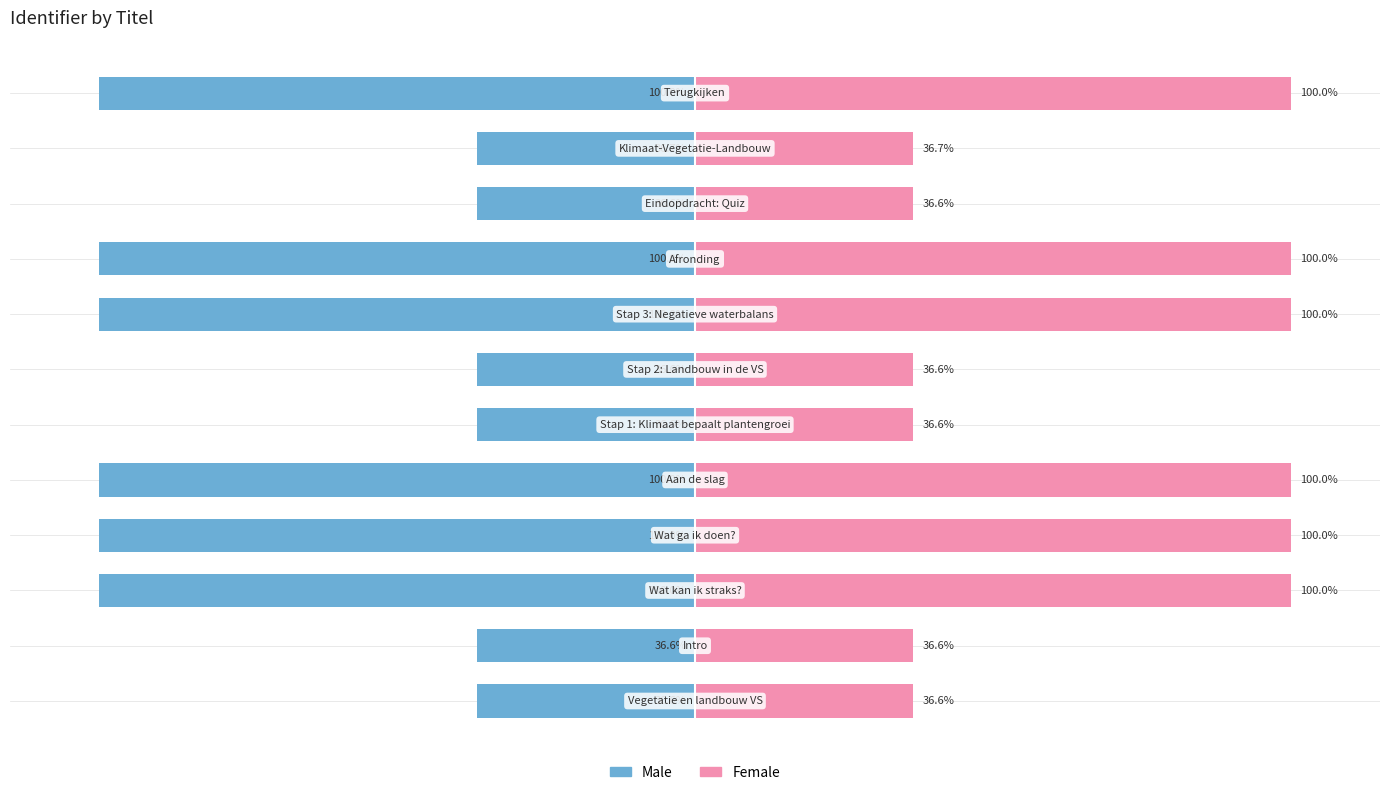

Reading left to right, list all the values displayed in this chart.

Male: -36.6	-36.6	-100.0	-100.0	-100.0	-36.6	-36.6	-100.0	-100.0	-36.6	-36.7	-100.0
Female: 36.6	36.6	100.0	100.0	100.0	36.6	36.6	100.0	100.0	36.6	36.7	100.0